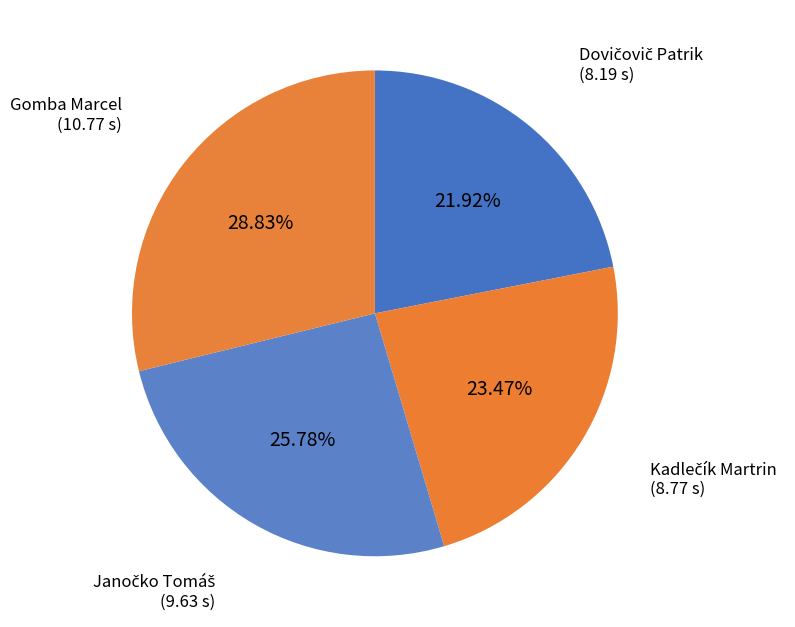

Is there any slice that represents more than half of the pie?

No